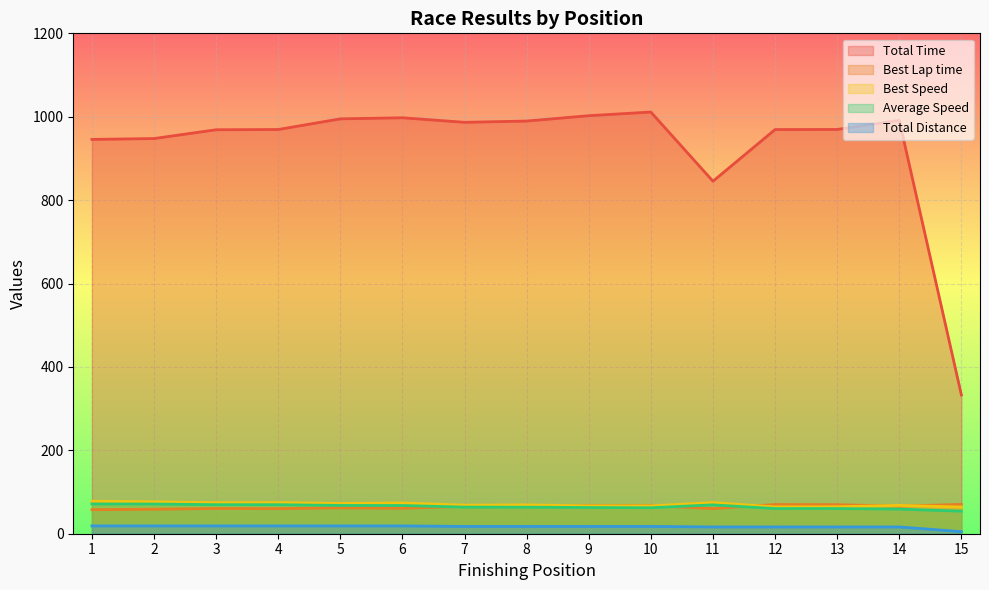

What is the difference between the second highest and second lowest values in the Total Time series?

157.2